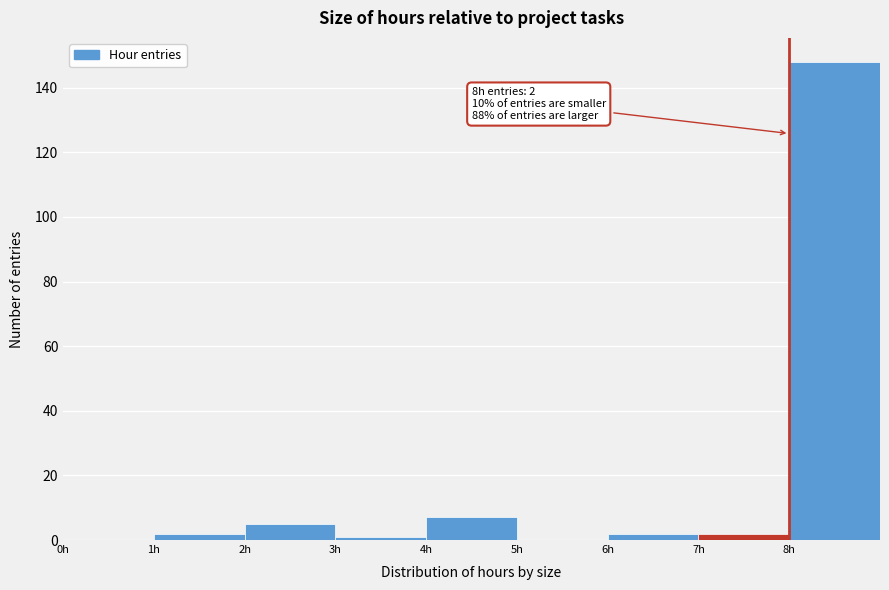

Which range on the x-axis has the tallest bar?

8 to 9